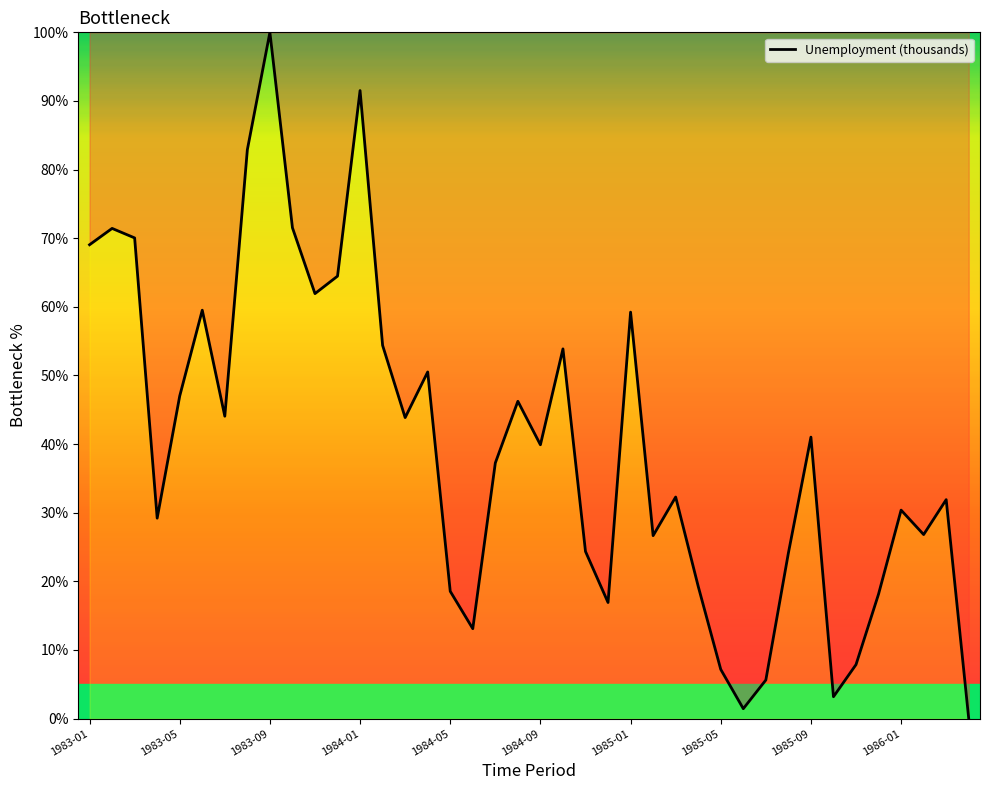

How many categories are shown in the chart?

40